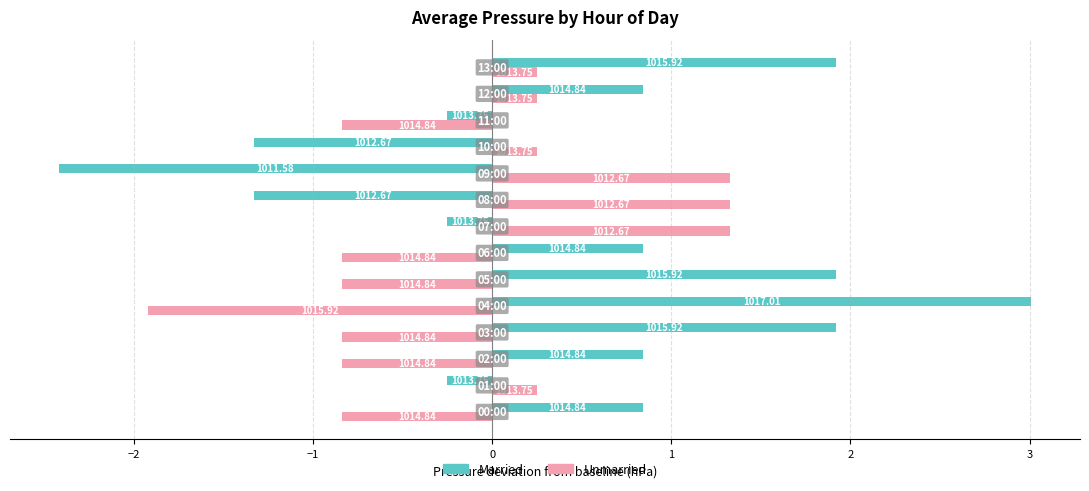

What are all the series names shown in the legend?

Married, Unmarried